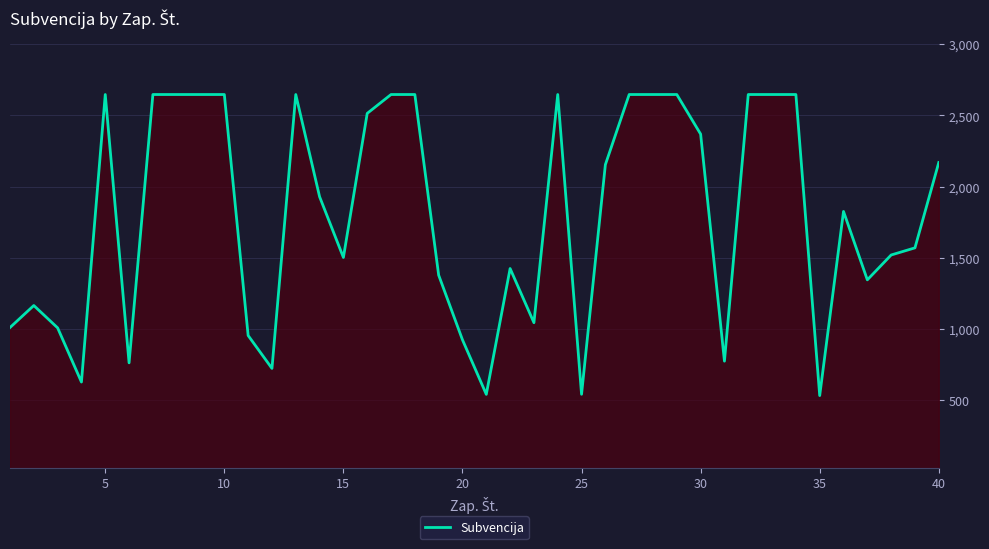

What is the minimum value shown in the chart?

533.9